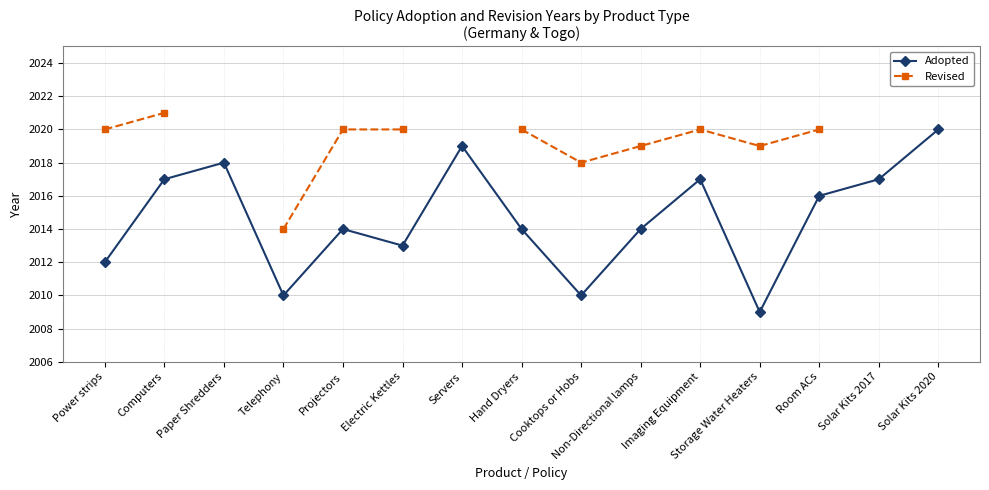

What is the sum of all Adopted values?

30220